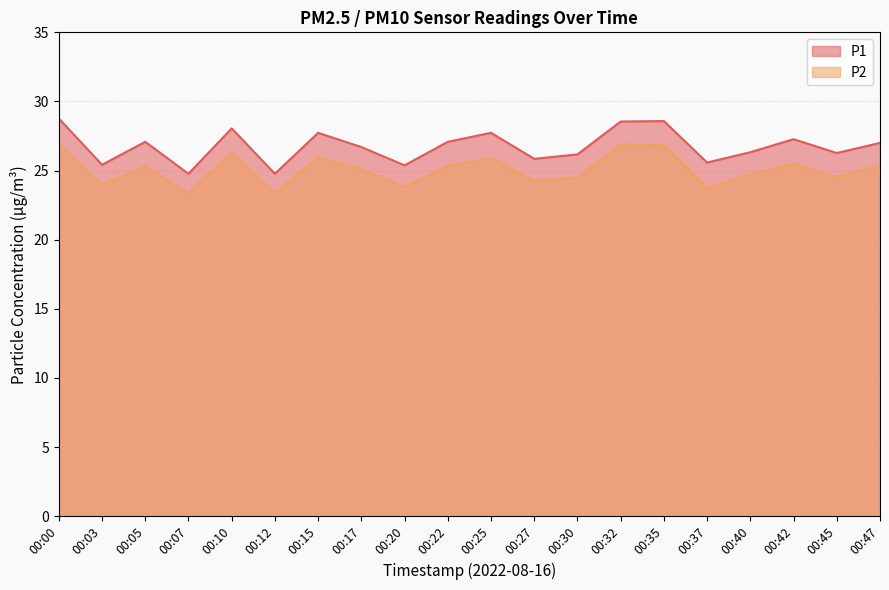

At which category is the sum across all series the highest?

00:00